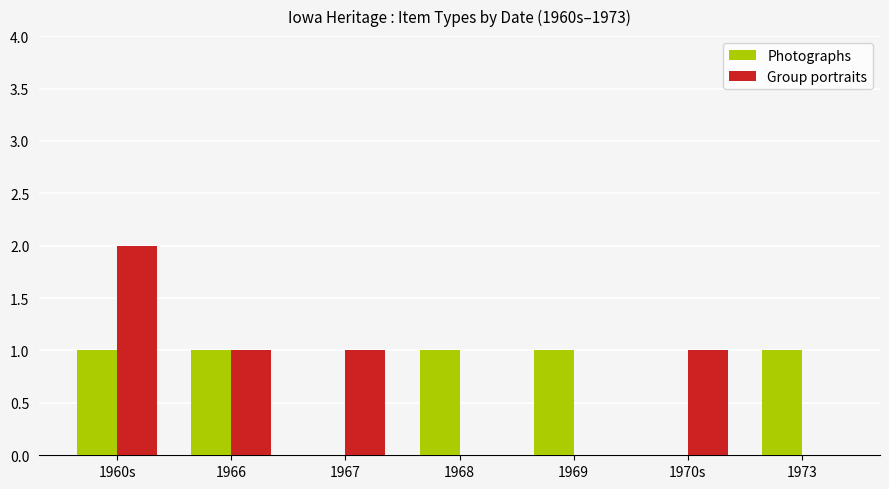

Reading right to left, extract all data points from this chart.

Photographs: 1973=1	1970s=0	1969=1	1968=1	1967=0	1966=1	1960s=1
Group portraits: 1973=0	1970s=1	1969=0	1968=0	1967=1	1966=1	1960s=2